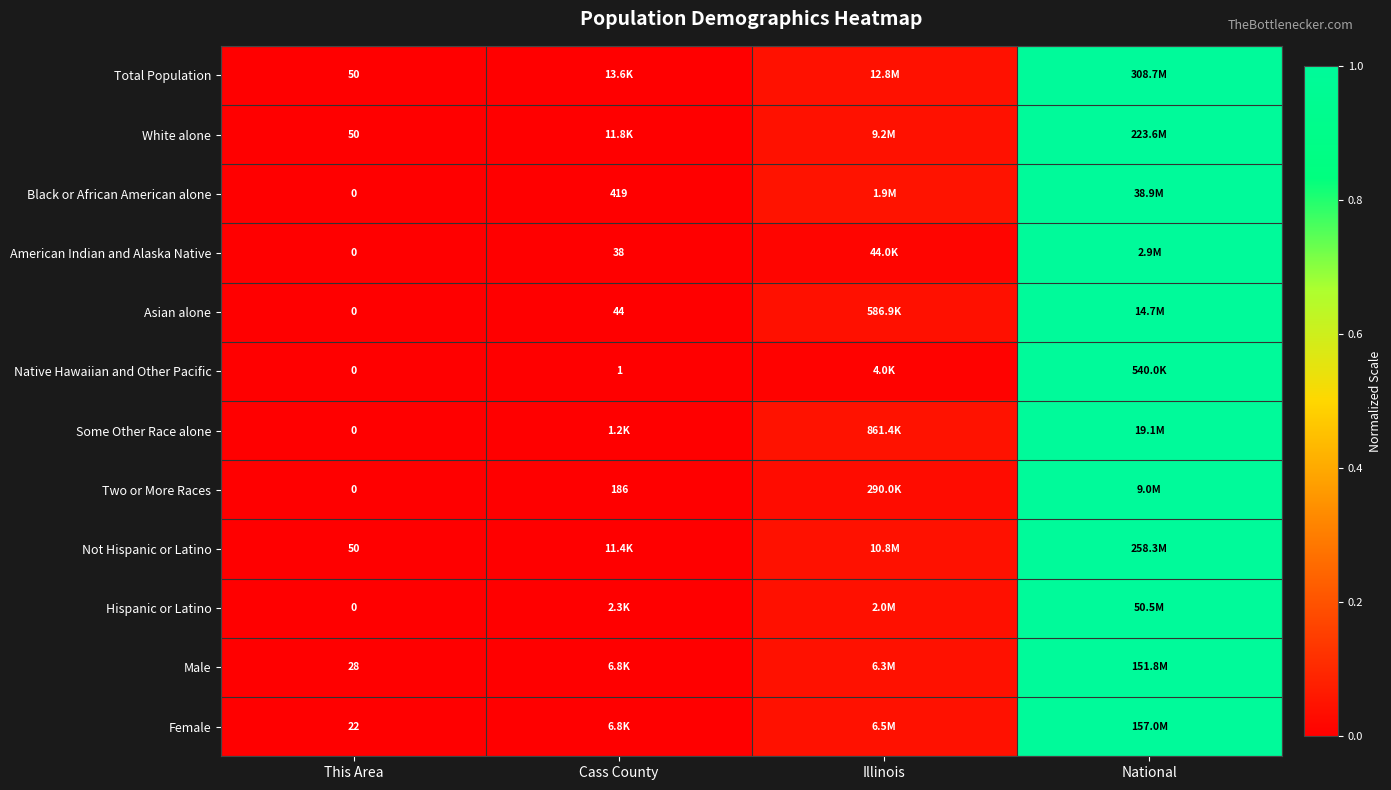

Is the value of Total Population at Cass County greater than the value of Male at This Area?

Yes